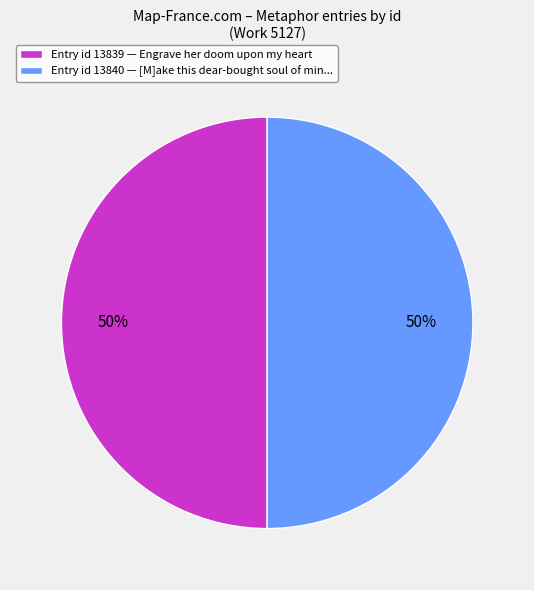

What is the ratio of the value at Entry id 13840 — [M]ake this dear-bought soul of min... to the value at Entry id 13839 — Engrave her doom upon my heart?

1.0